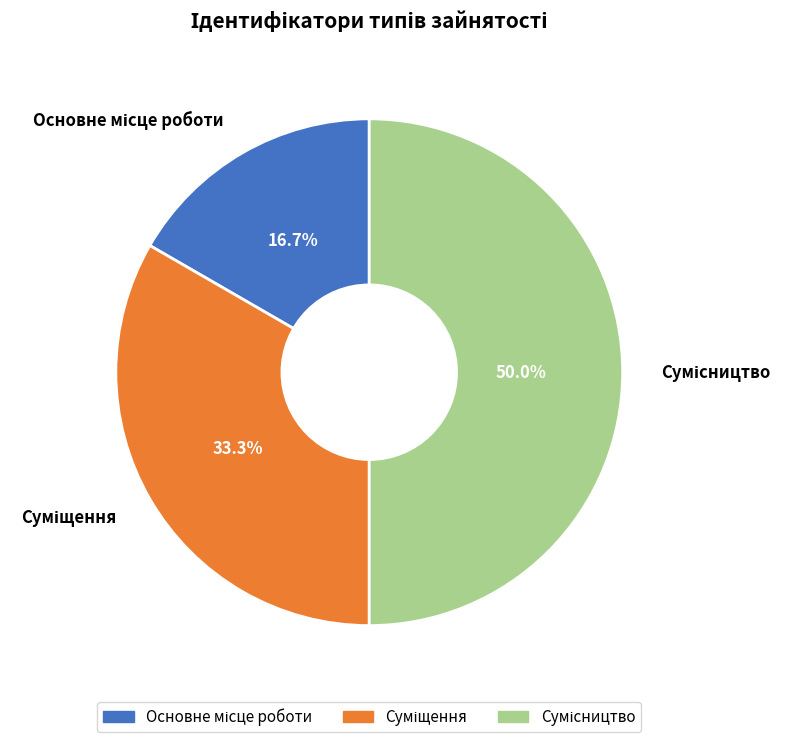

To the nearest percent, what portion does Основне місце роботи represent?

17%